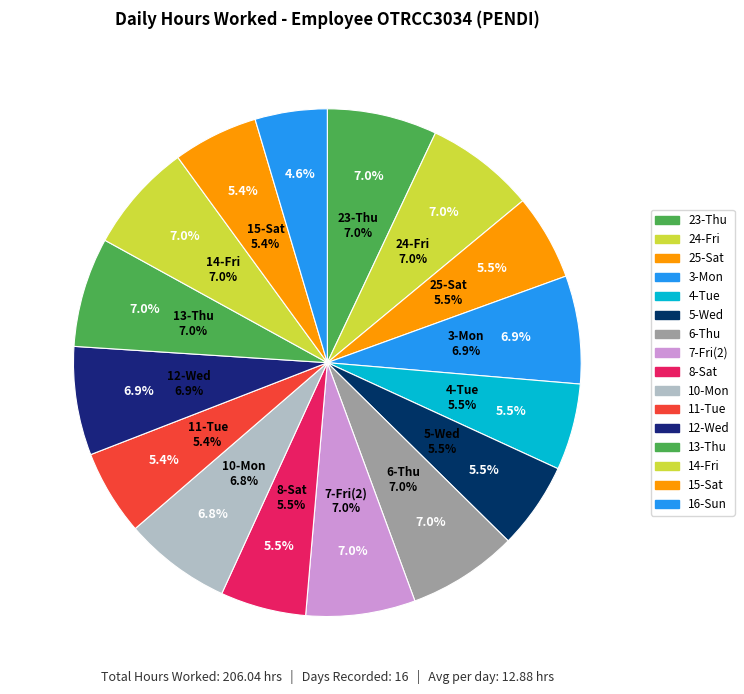

How many segments does this pie chart have?

16